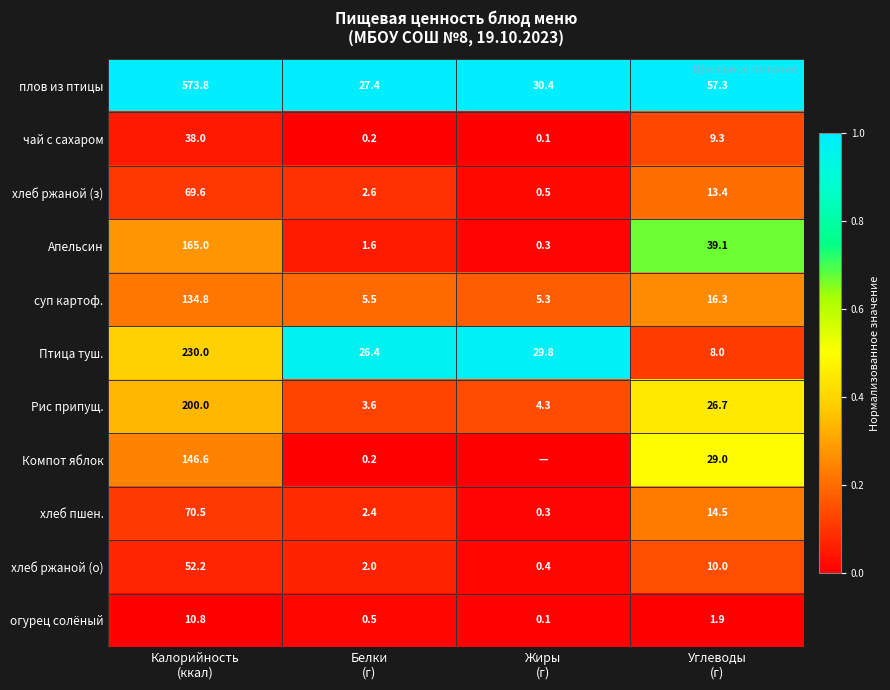

What is the total value across all series at Углеводы
(г)?

225.5